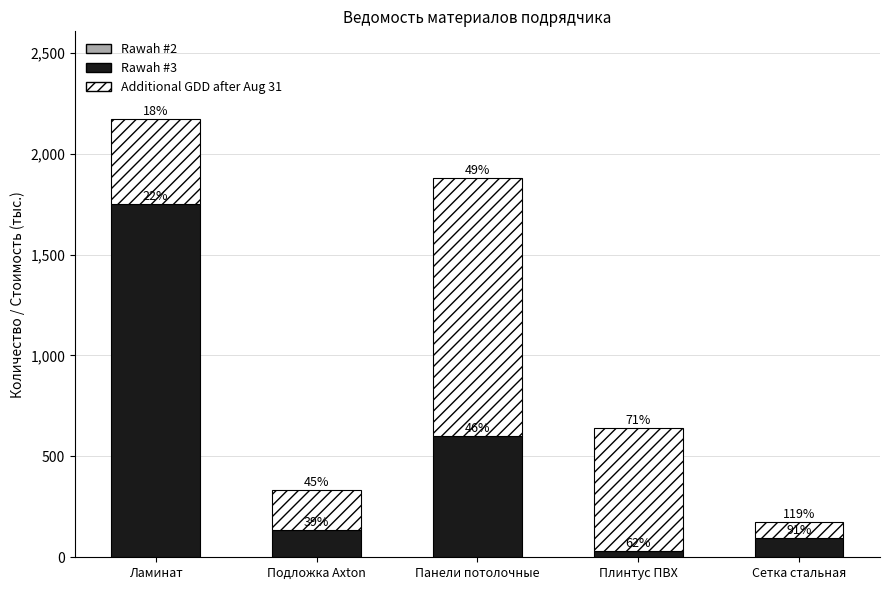

Between Подложка Axton and Панели потолочные, which series saw the biggest shift?

Additional GDD after Aug 31